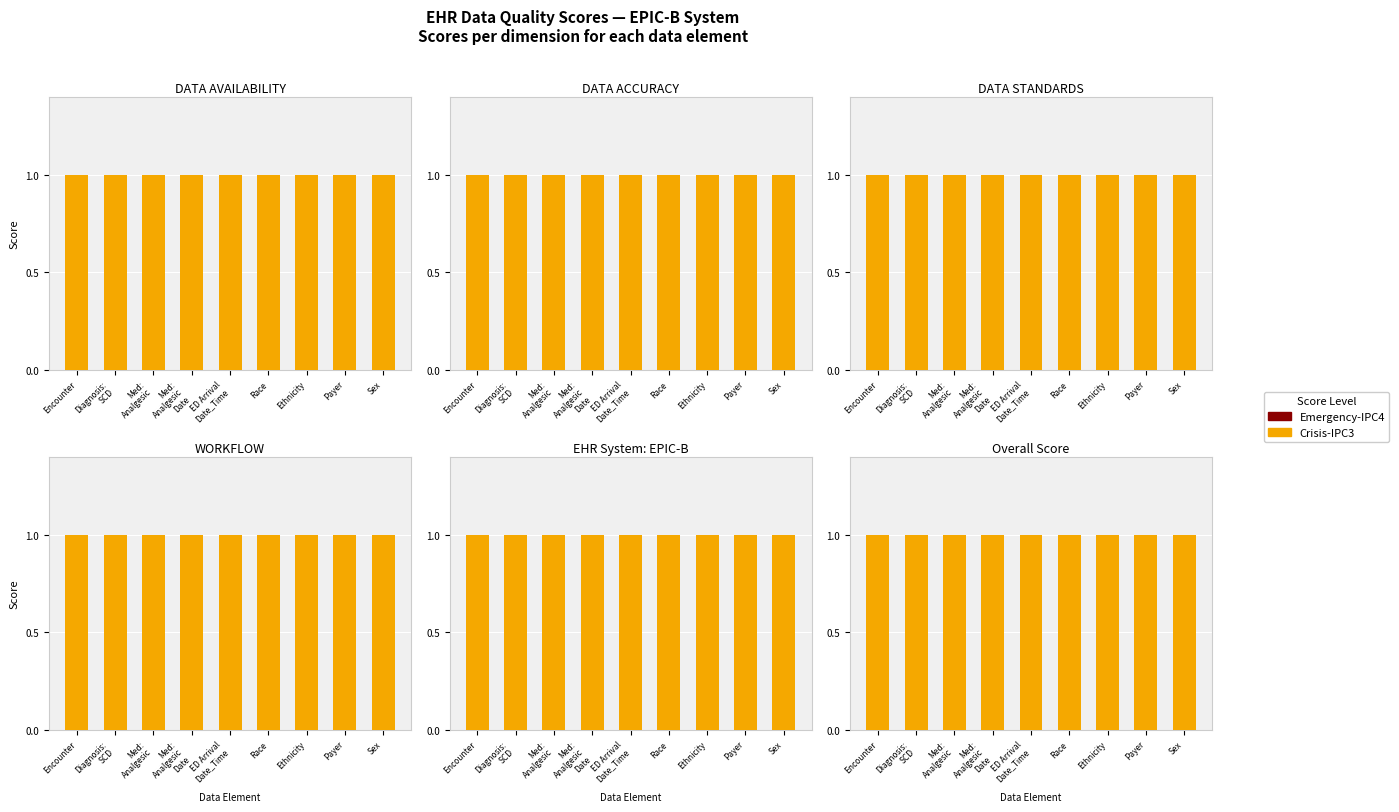

Does the chart contain stacked bars?

No